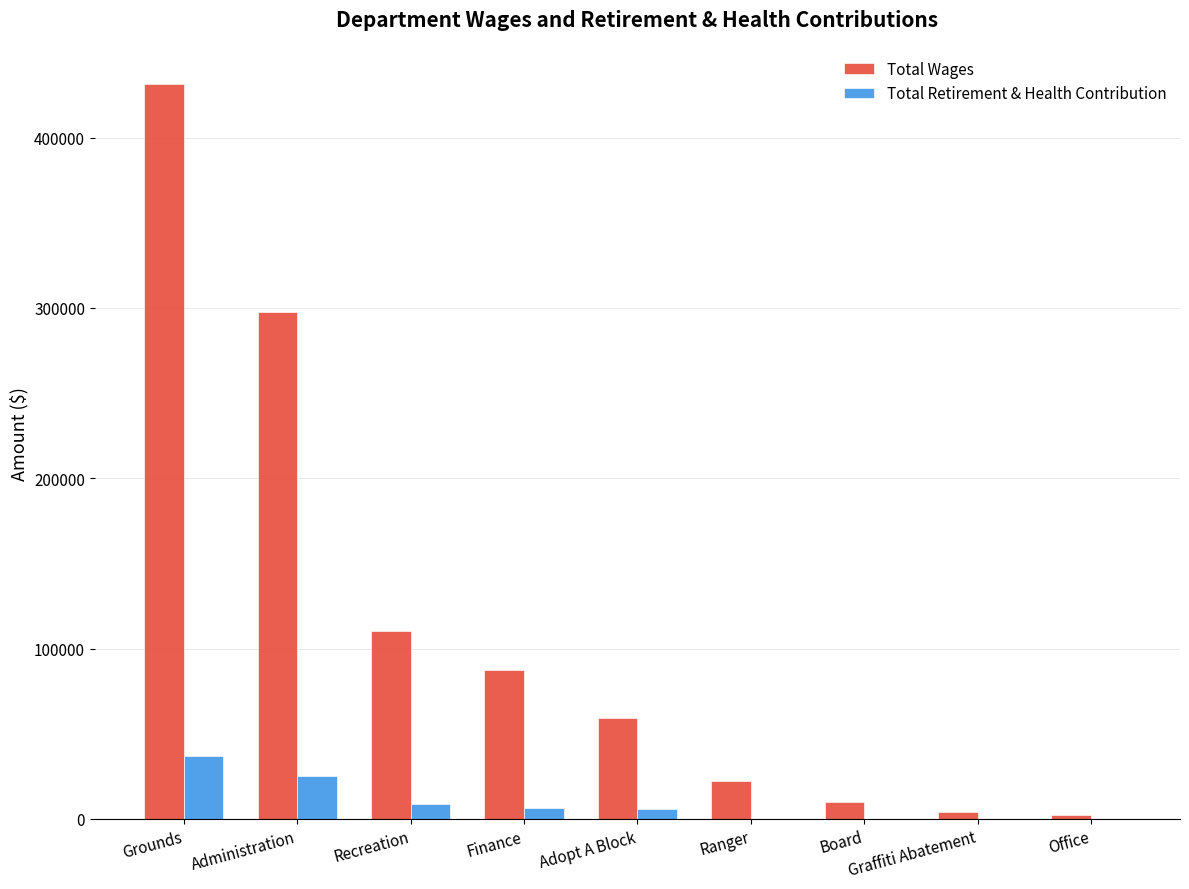

Where is Total Wages nearest to the value 217007?

Administration